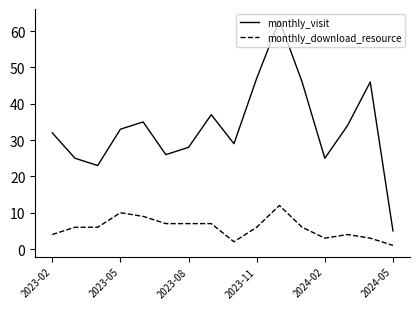

Which series has the largest total across all categories?

monthly_visit